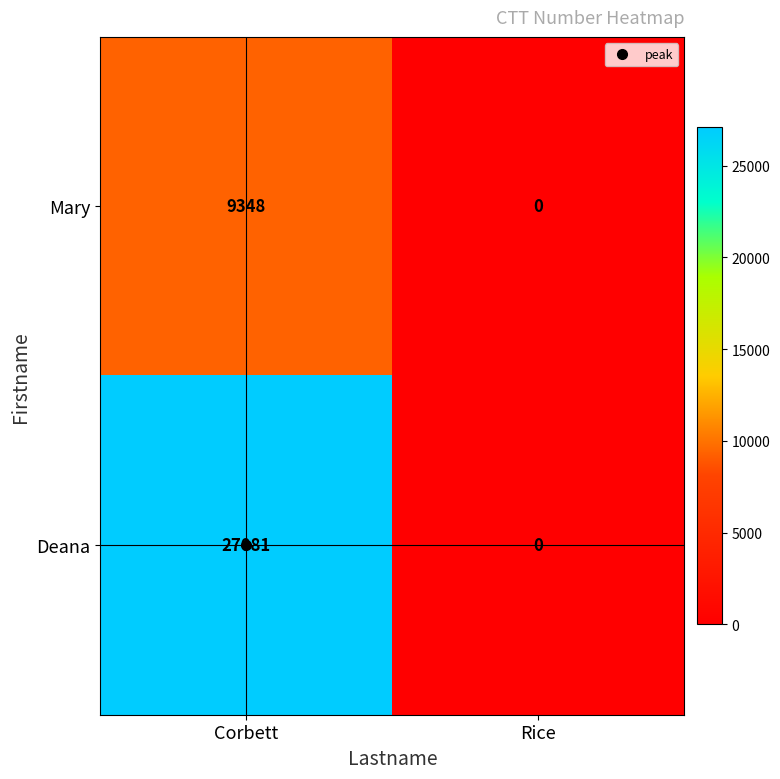

What is the sum of all Deana values?

27081